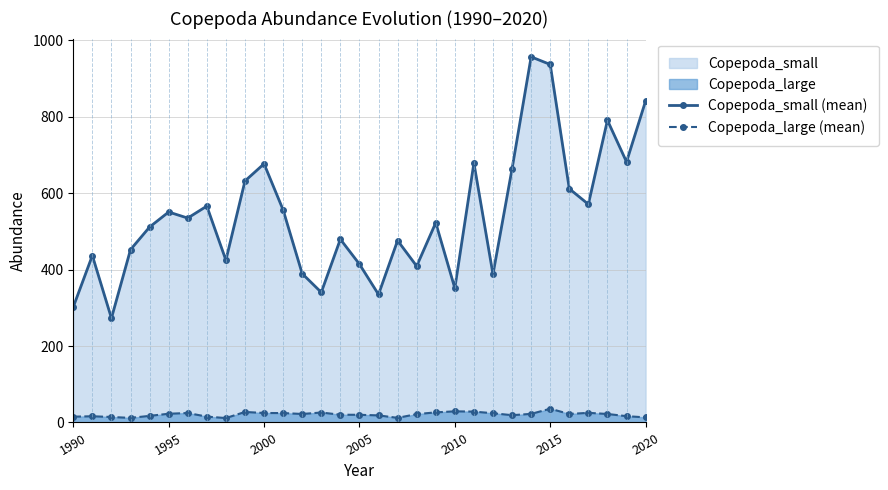

True or false: Copepoda_small (mean) and Copepoda_large (mean) intersect in this chart.

False